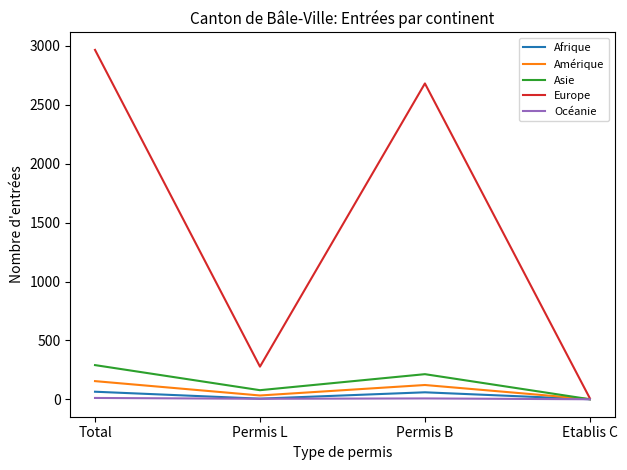

What are all the series names shown in the legend?

Afrique, Amérique, Asie, Europe, Océanie